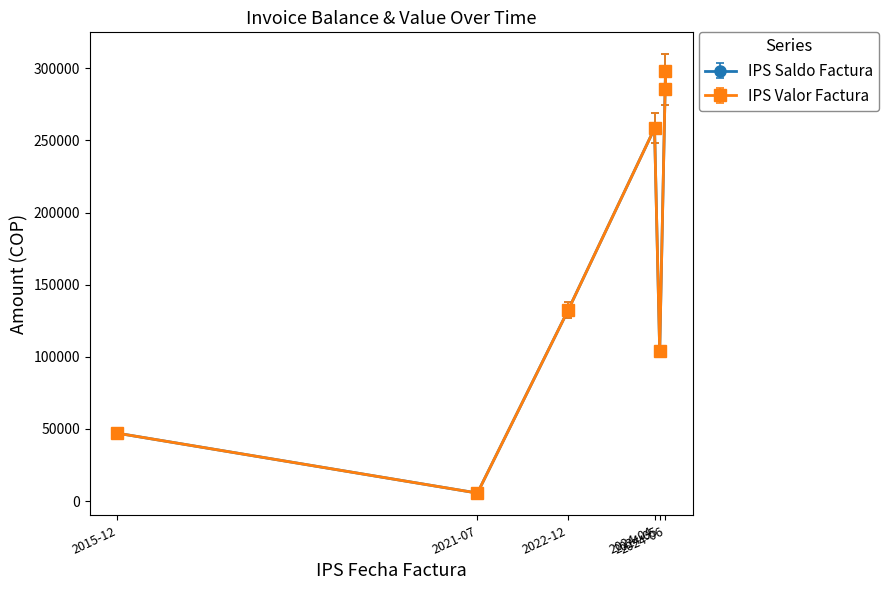

The IPS Valor Factura series shows 45139.2 at 2015-12. True or false?

True